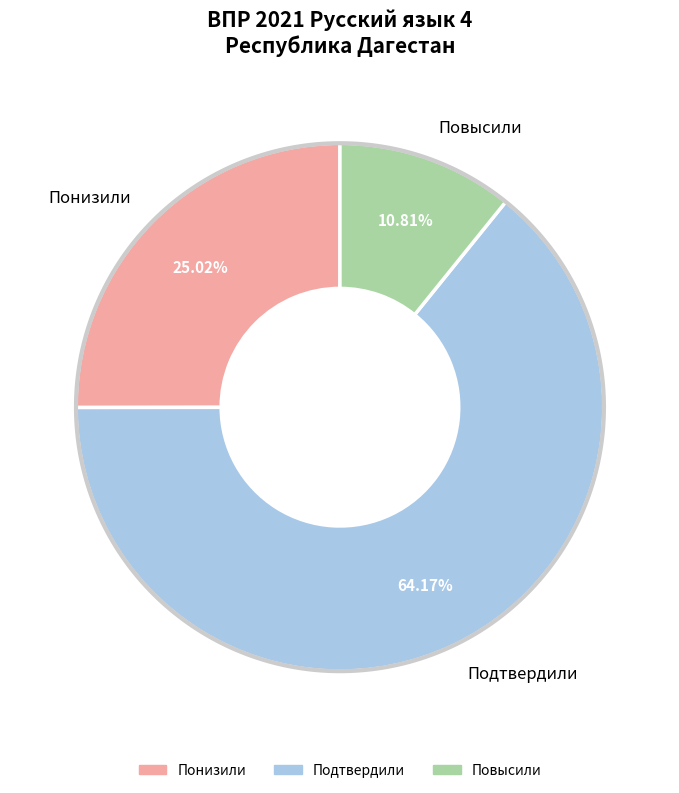

To the nearest percent, what percentage of the pie is Понизили?

25%